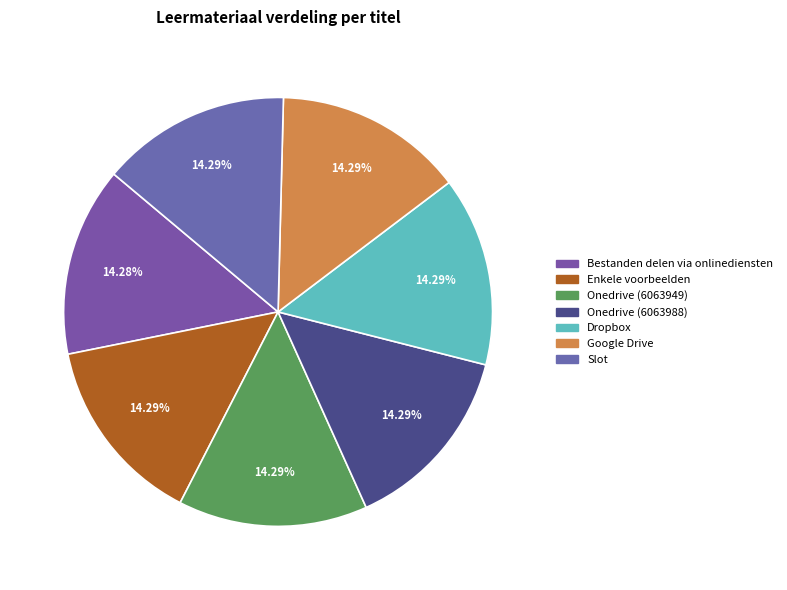

Is it true that Dropbox is 14% of the pie?

True